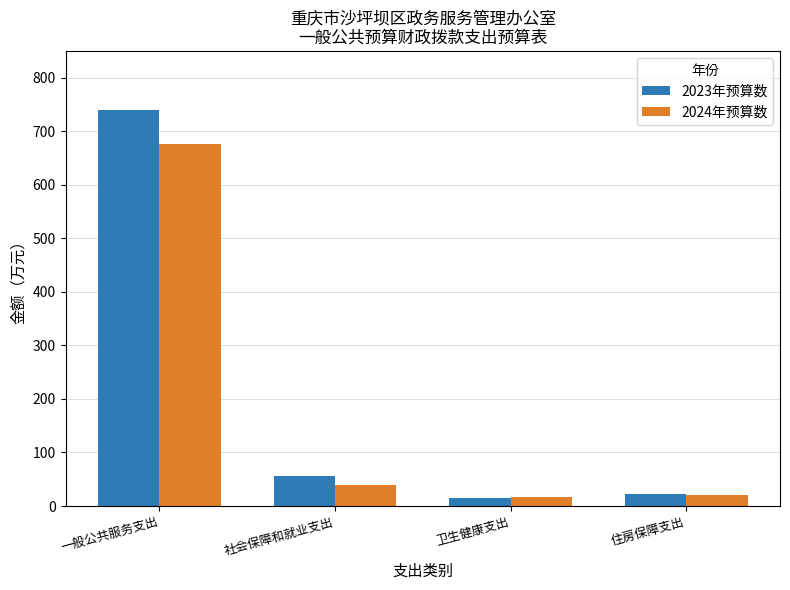

True or false: 2023年预算数 has a value of 28.9 at 社会保障和就业支出.

False